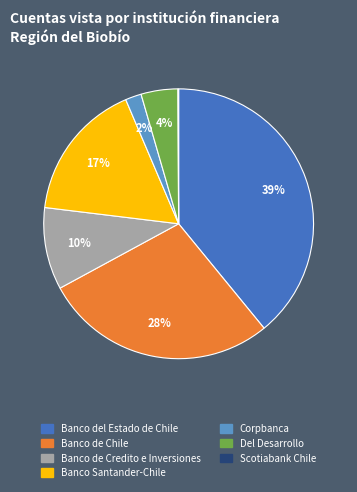

Is the sum of Banco de Chile and Banco Santander-Chile greater than half?

No